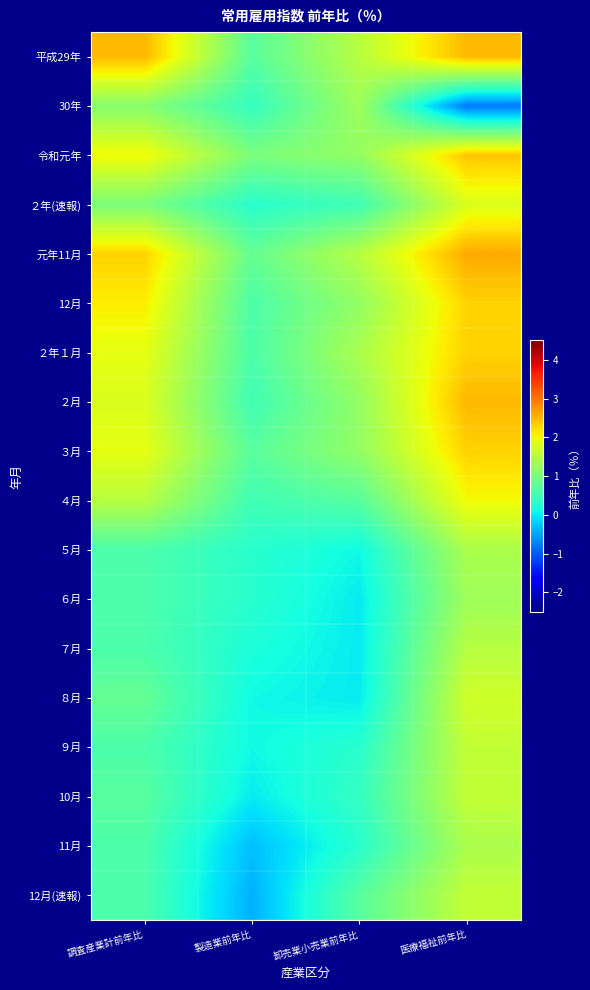

At 調査産業計前年比, list the series in order from largest to smallest.

平成29年, 元年11月, 12月, 令和元年, ２年１月, ３月, ２月, ４月, 30年, ２年(速報), ８月, 10月, ５月, ６月, ７月, ９月, 11月, 12月(速報)